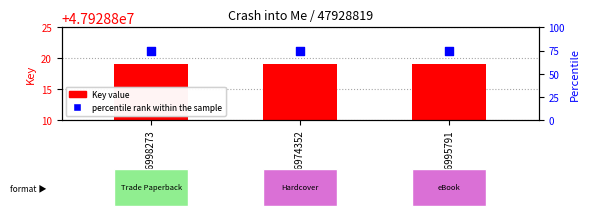

Which series has the largest total across all categories?

percentile rank within the sample